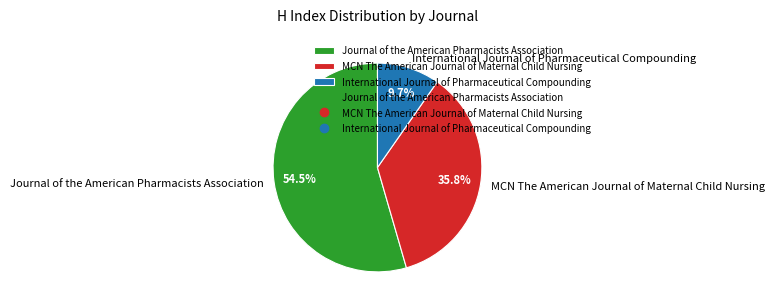

Which slice is the largest?

Journal of the American Pharmacists Association